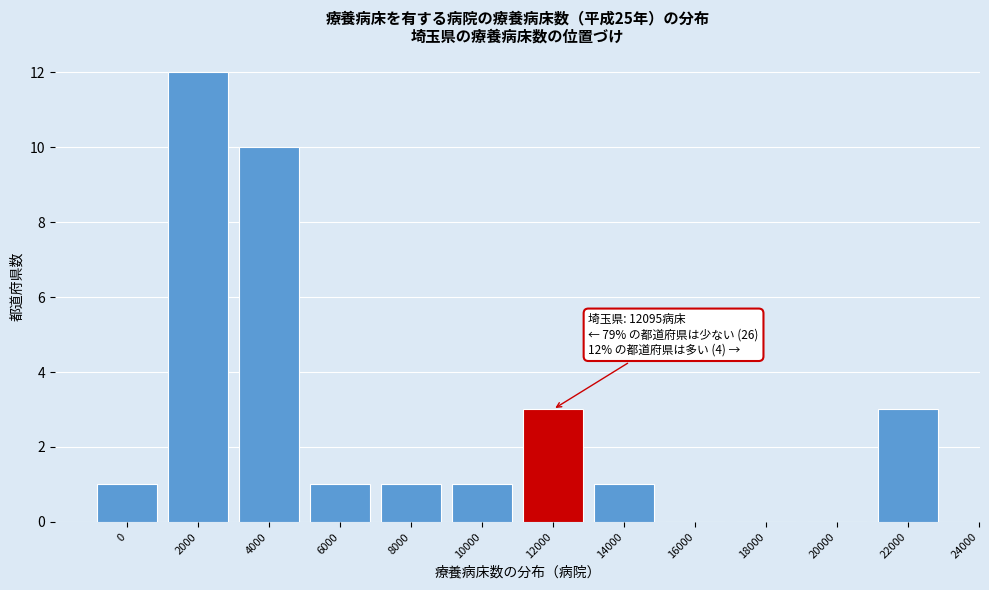

Reading left to right, list all the values displayed in this chart.

0=1	2000=12	4000=10	6000=1	8000=1	10000=1	12000=3	14000=1	16000=0	18000=0	20000=0	22000=3